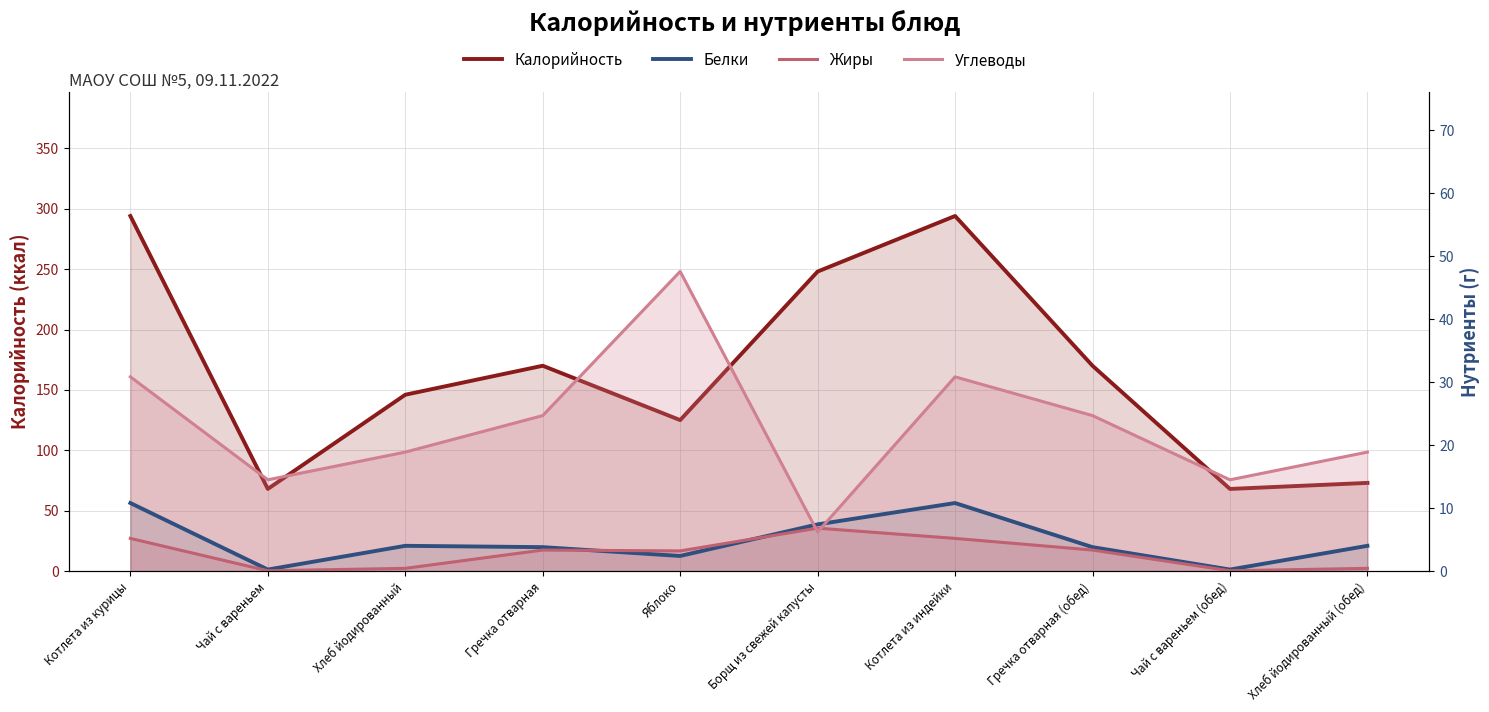

Between Борщ из свежей капусты and Хлеб йодированный (обед), which is larger?

Борщ из свежей капусты